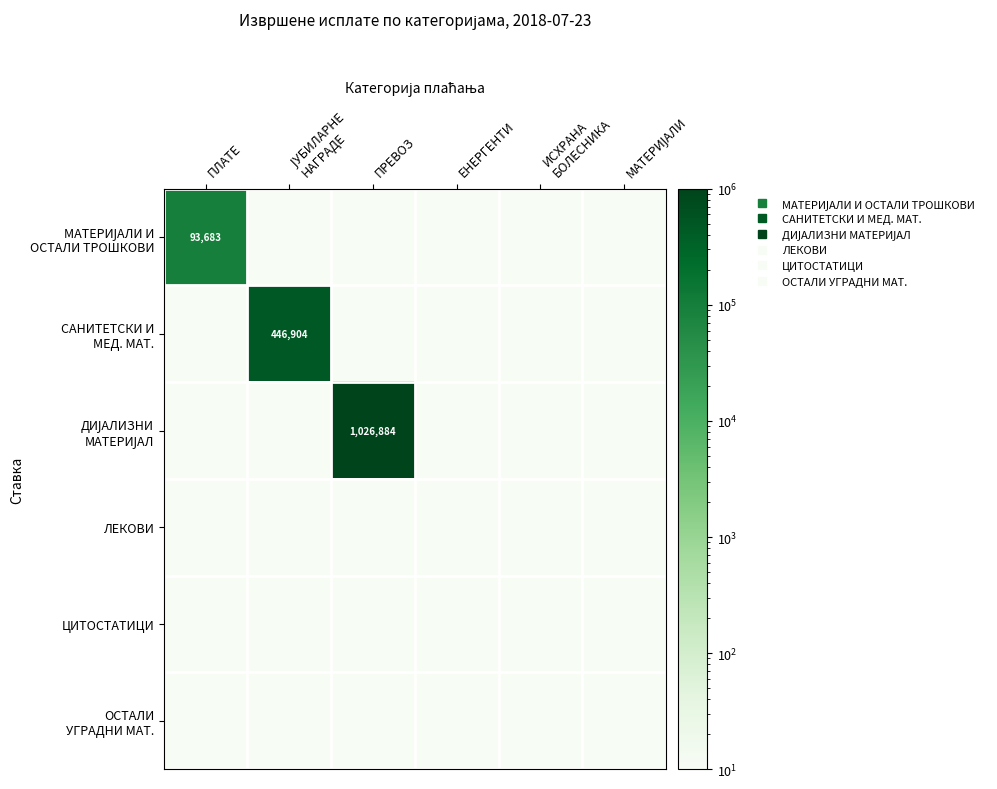

What is the lowest value of the ДИЈАЛИЗНИ МАТЕРИЈАЛ series?

5.0